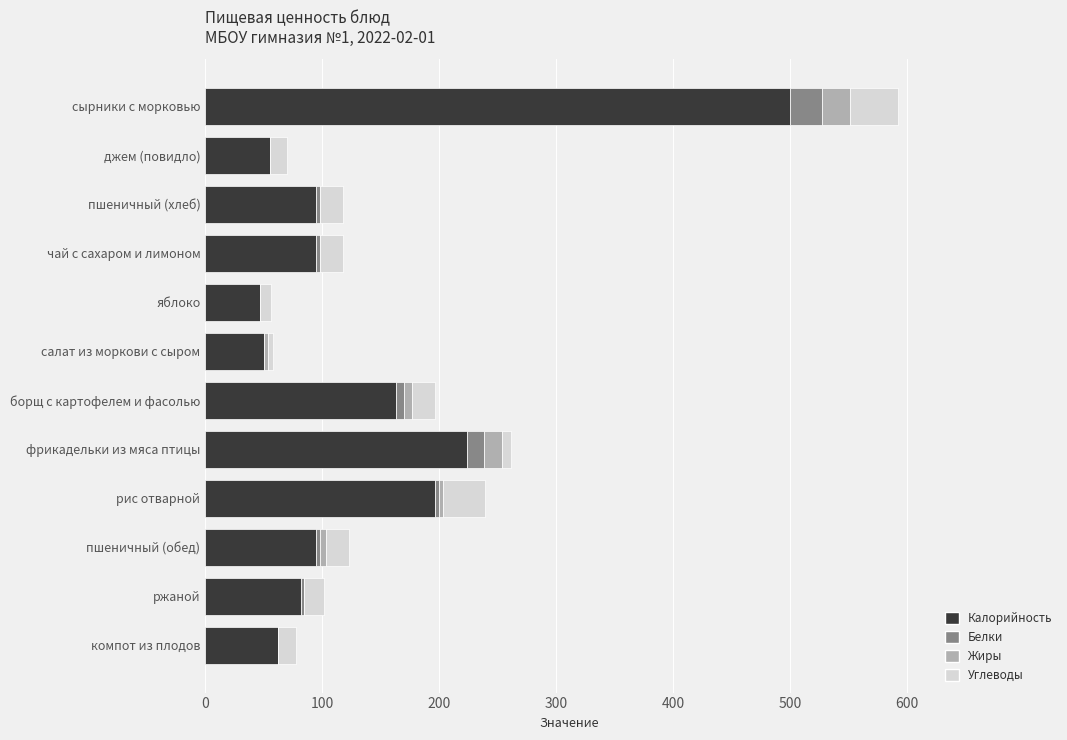

What is the sum of all Калорийность values?

1663.4